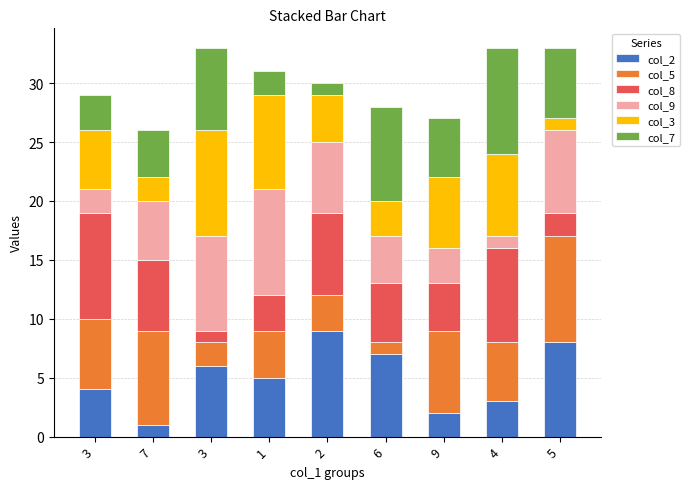

What is the label of the 3rd bar from the left?

3